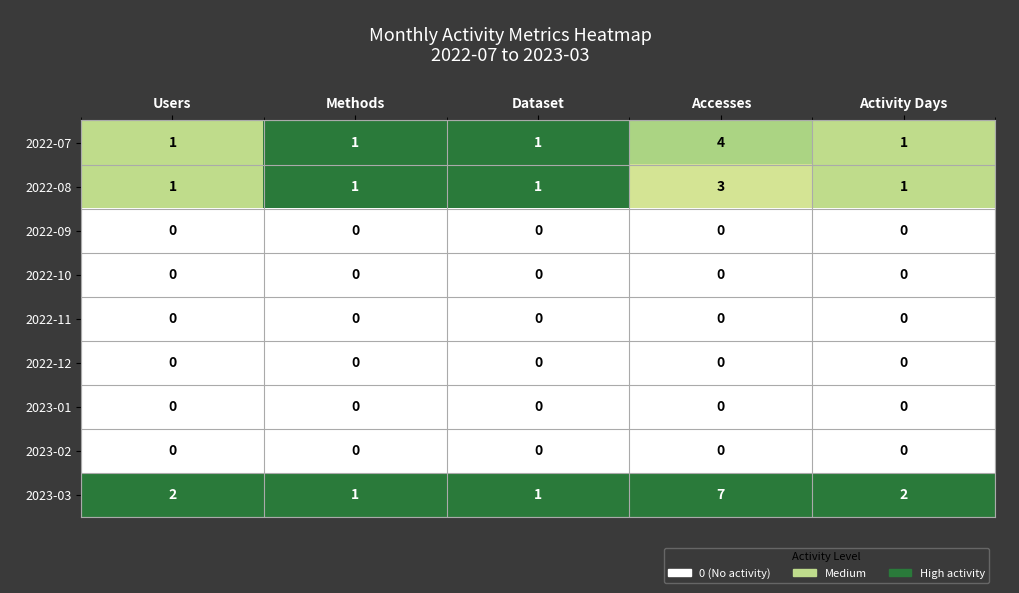

Between Users and Accesses, which series saw the biggest shift?

2023-03